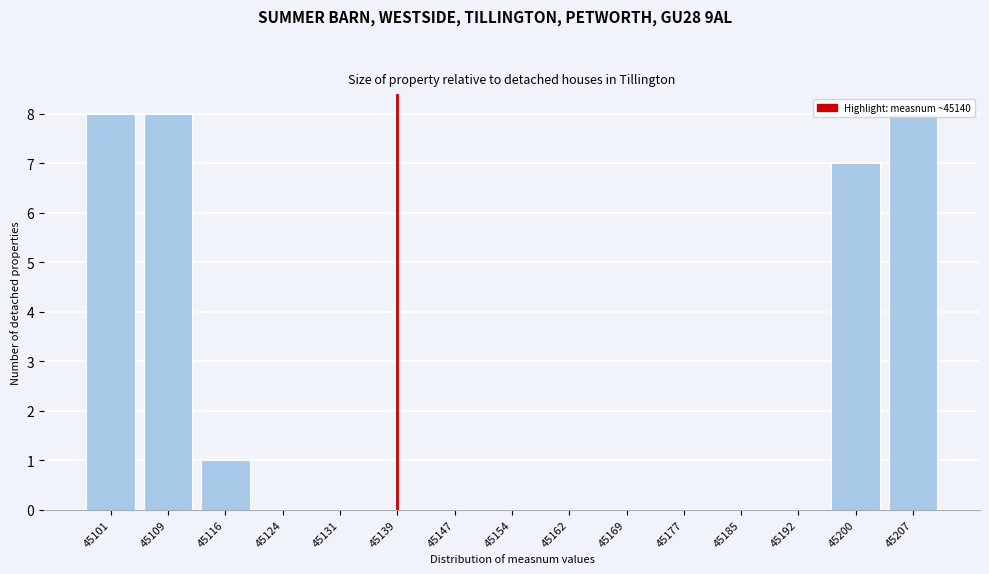

Between 45200 and 45162, which is larger?

45200